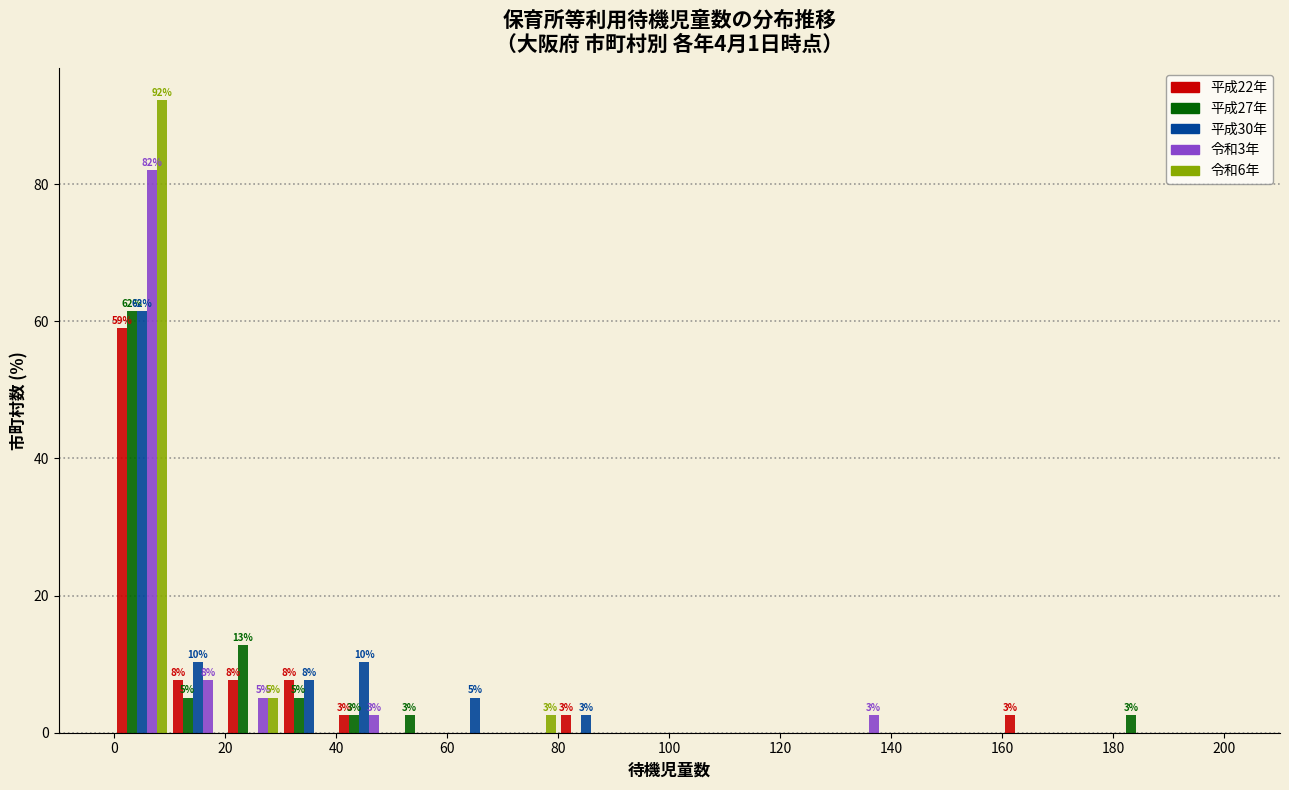

In the 令和3年 series, which range on the x-axis has the tallest bar?

0 to 10